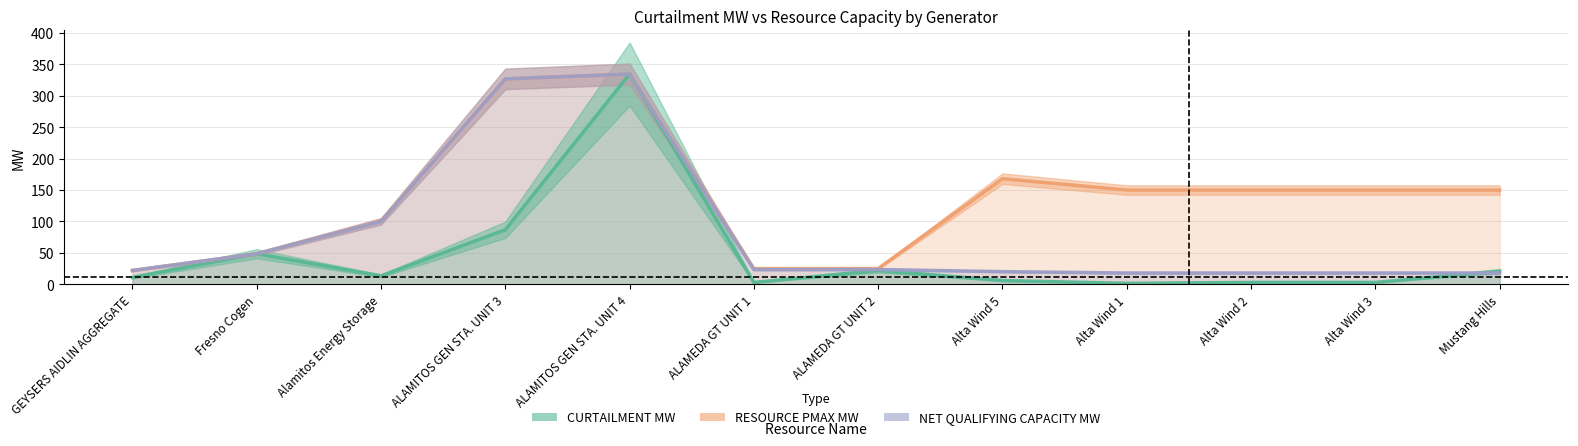

What is the label of the 4th point from the right?

Alta Wind 1